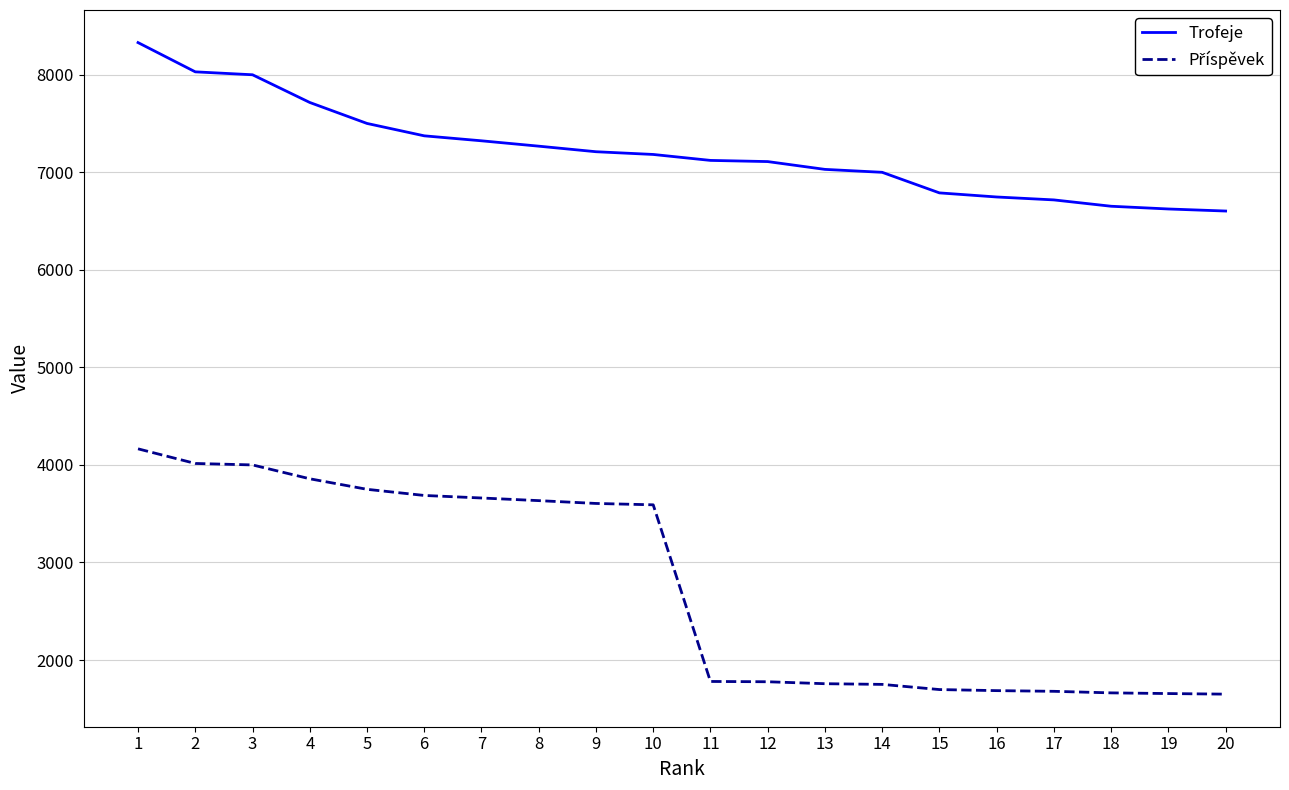

What is the difference between the Trofeje values at 19 and 3?

1376